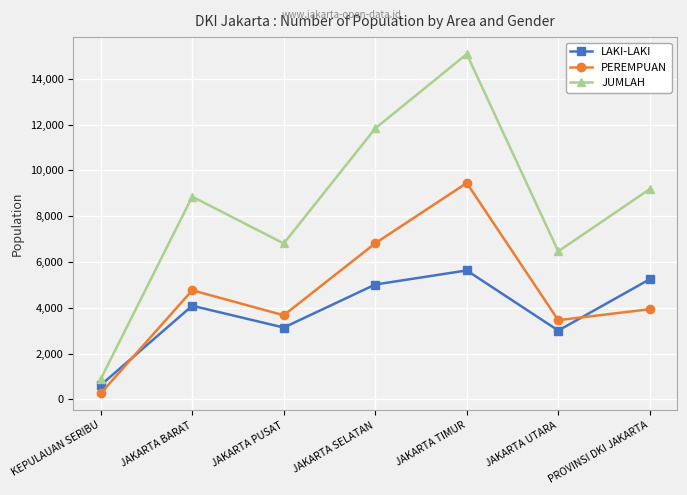

Reading right to left, extract all data points from this chart.

LAKI-LAKI: PROVINSI DKI JAKARTA=5246	JAKARTA UTARA=3006	JAKARTA TIMUR=5630	JAKARTA SELATAN=5015	JAKARTA PUSAT=3136	JAKARTA BARAT=4088	KEPULAUAN SERIBU=622
PEREMPUAN: PROVINSI DKI JAKARTA=3937	JAKARTA UTARA=3457	JAKARTA TIMUR=9449	JAKARTA SELATAN=6816	JAKARTA PUSAT=3672	JAKARTA BARAT=4764	KEPULAUAN SERIBU=263
JUMLAH: PROVINSI DKI JAKARTA=9183	JAKARTA UTARA=6463	JAKARTA TIMUR=15079	JAKARTA SELATAN=11831	JAKARTA PUSAT=6808	JAKARTA BARAT=8852	KEPULAUAN SERIBU=885